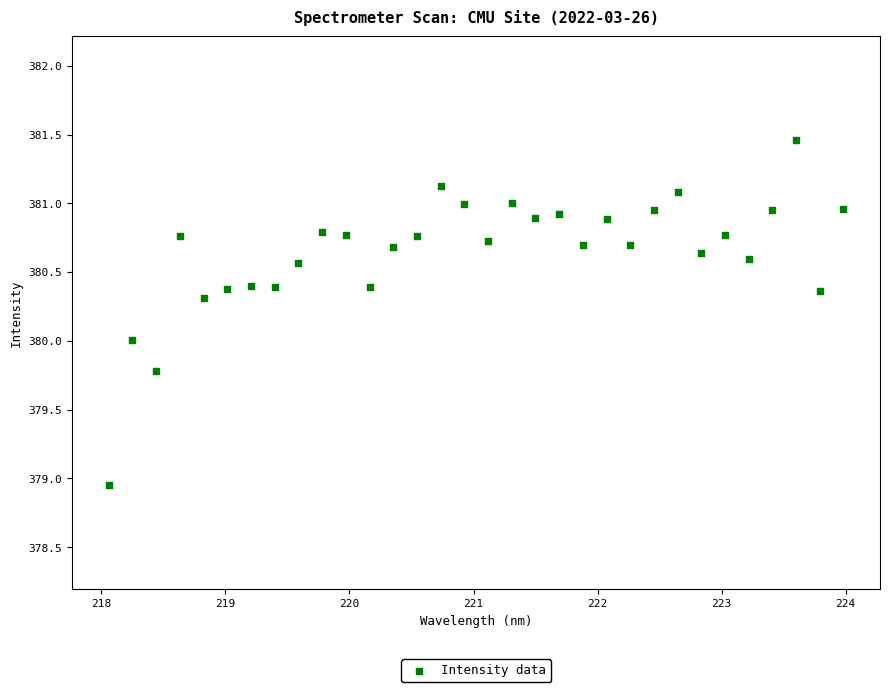

What is the range of X values (max minus min)?

5.9